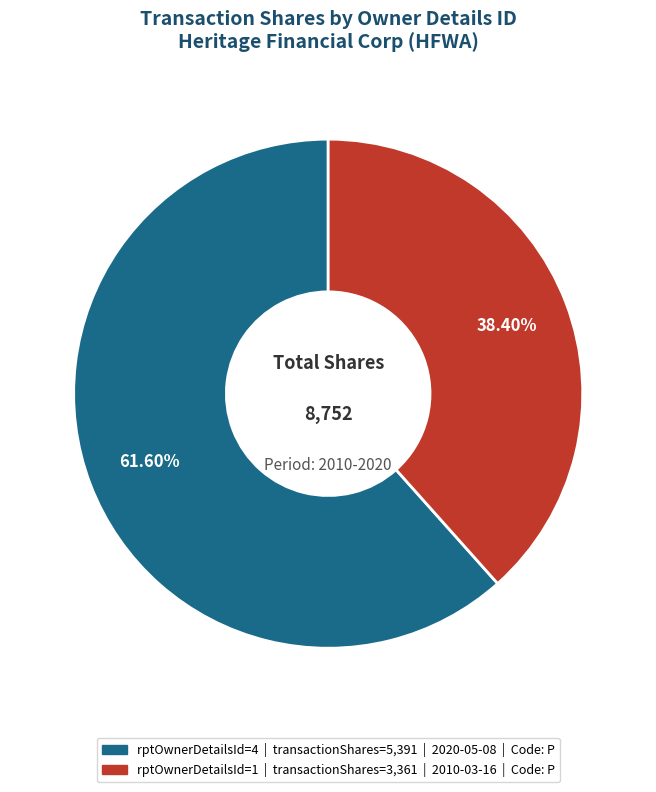

How many slices are in this pie chart?

2